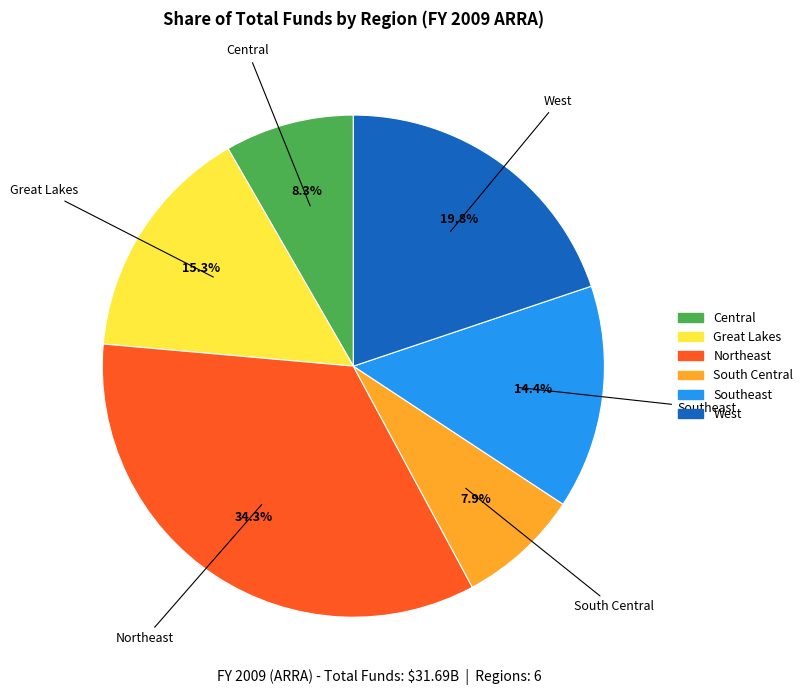

What percentage is the Central slice, to the nearest percent?

8%